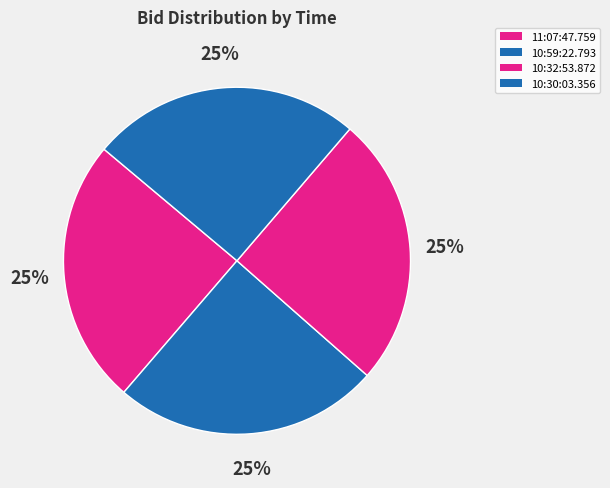

What percentage is the 11:07:47.759 slice, to the nearest percent?

25%